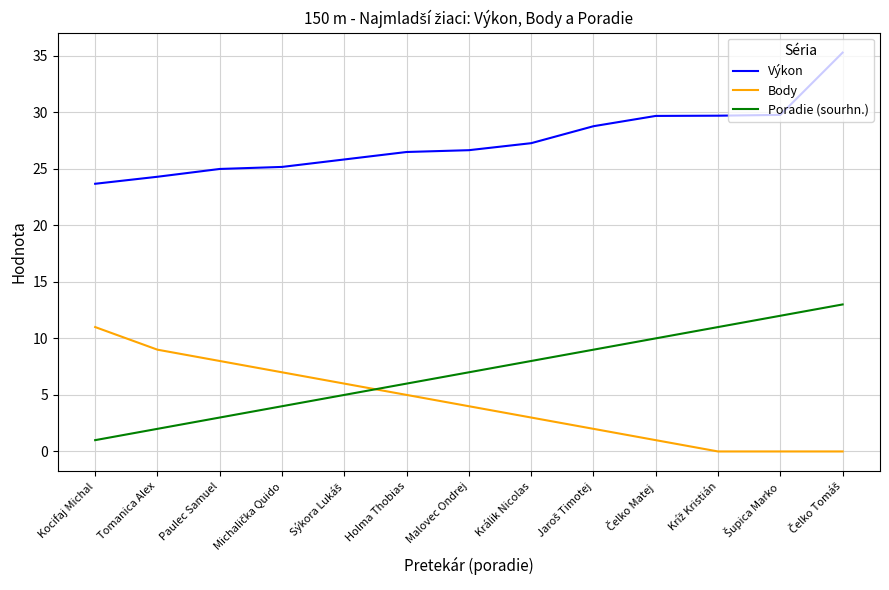

What is the difference between the highest and lowest values at Kocifaj Michal?

22.7